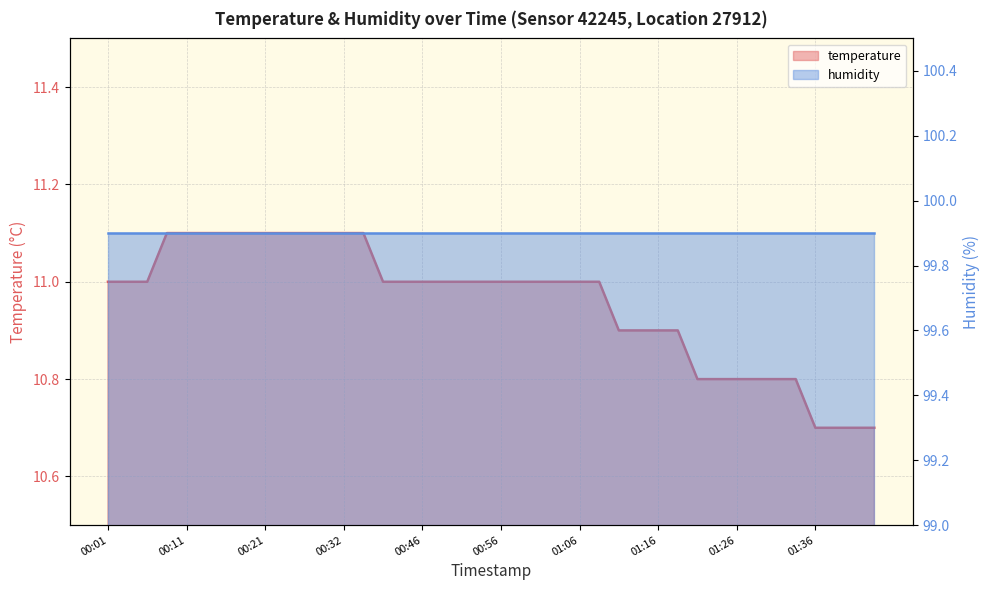

Is it true that the value at 00:56 is 11.0?

True